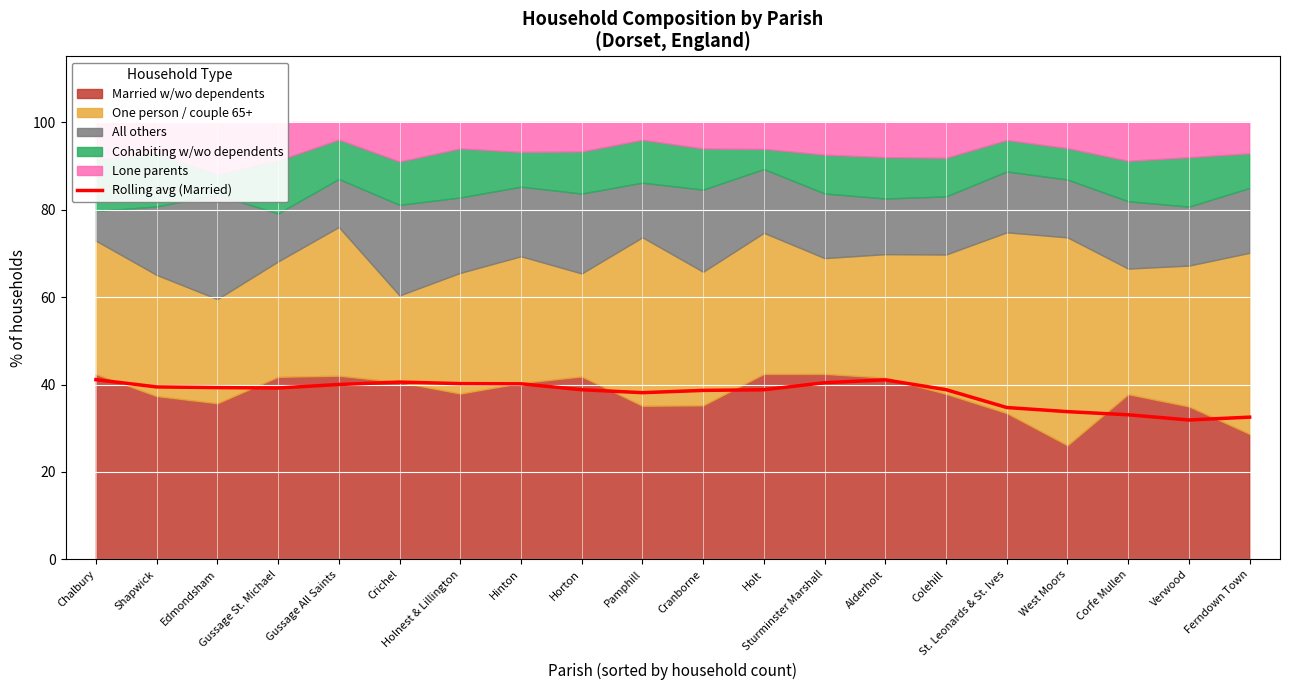

How many interior local valleys (lower than both neighbors) does the data have?

3